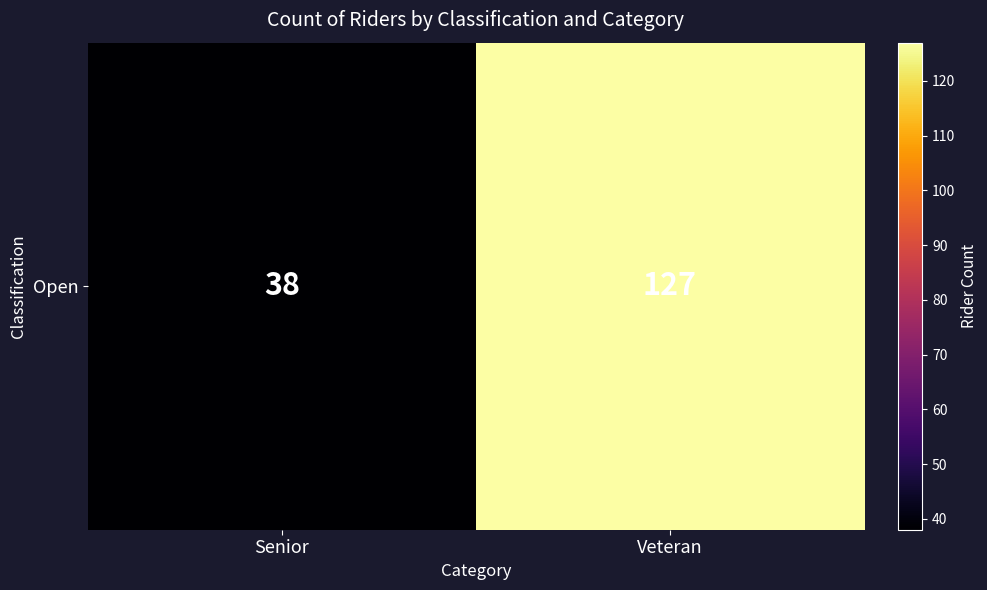

What is the difference between the values at Veteran and Senior?

89